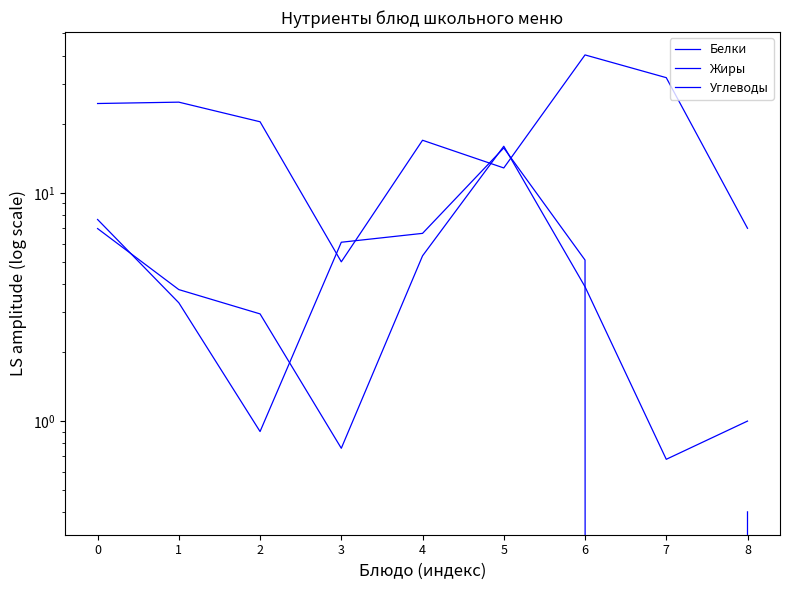

What is the sum of all Жиры values?

45.8